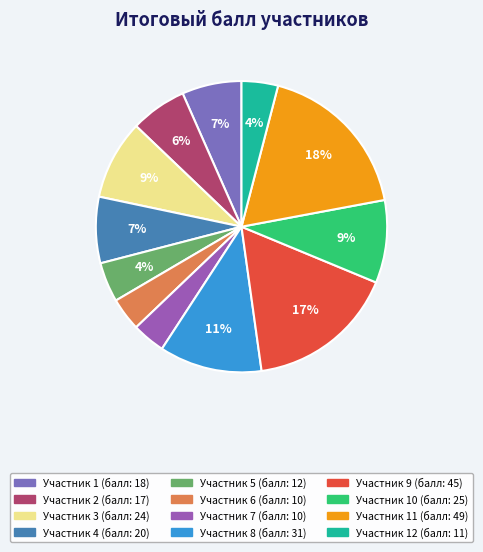

Count the number of slices in the pie.

12